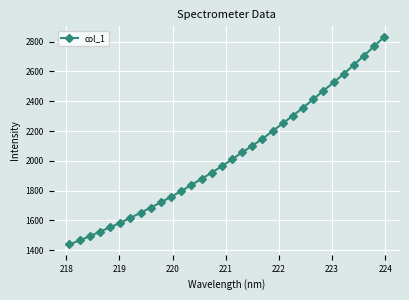

What is the value of the 29th point from the left?

2643.8